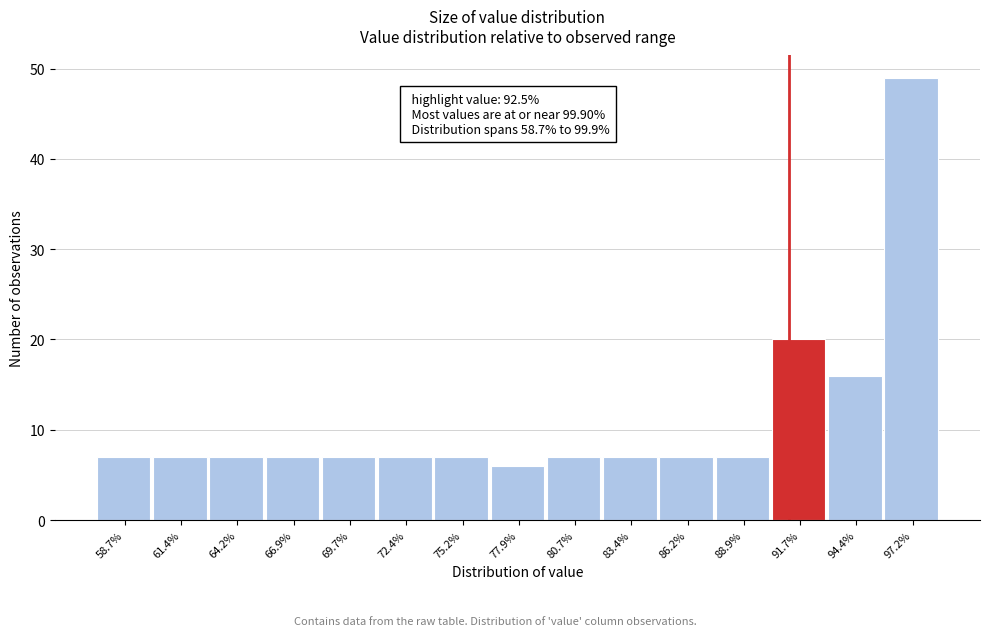

Reading left to right, transcribe all the data shown in this chart.

7	7	7	7	7	7	7	6	7	7	7	7	20	16	49